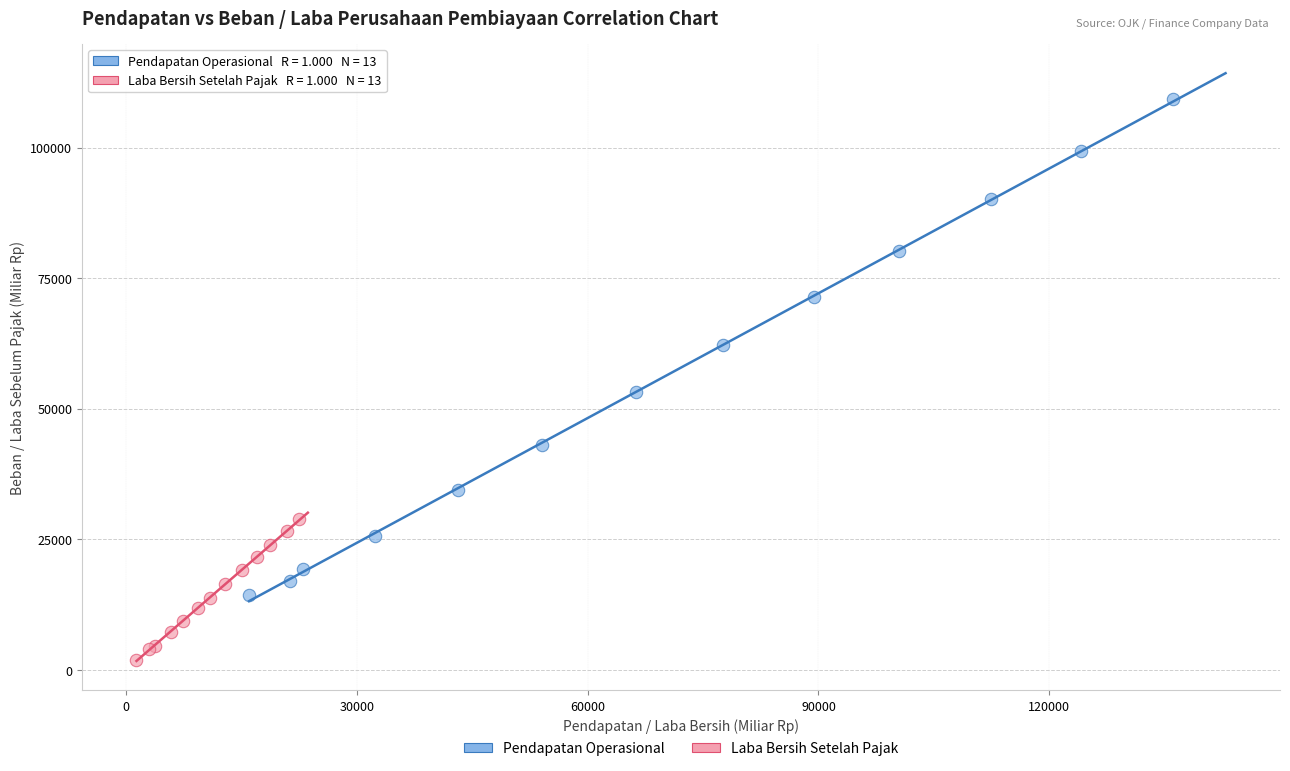

Which series contains the highest Y value?

Pendapatan Operasional